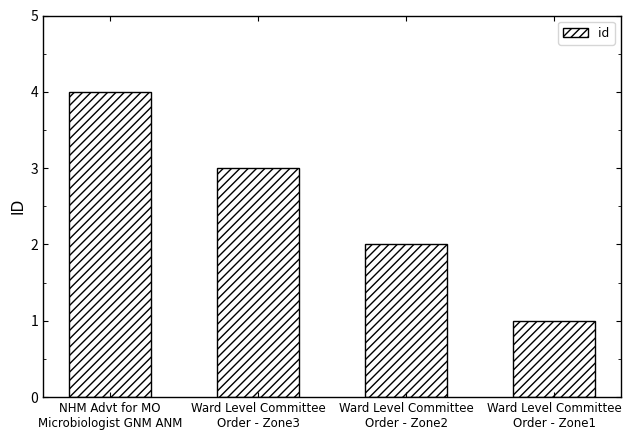

What is the minimum value shown in the chart?

1